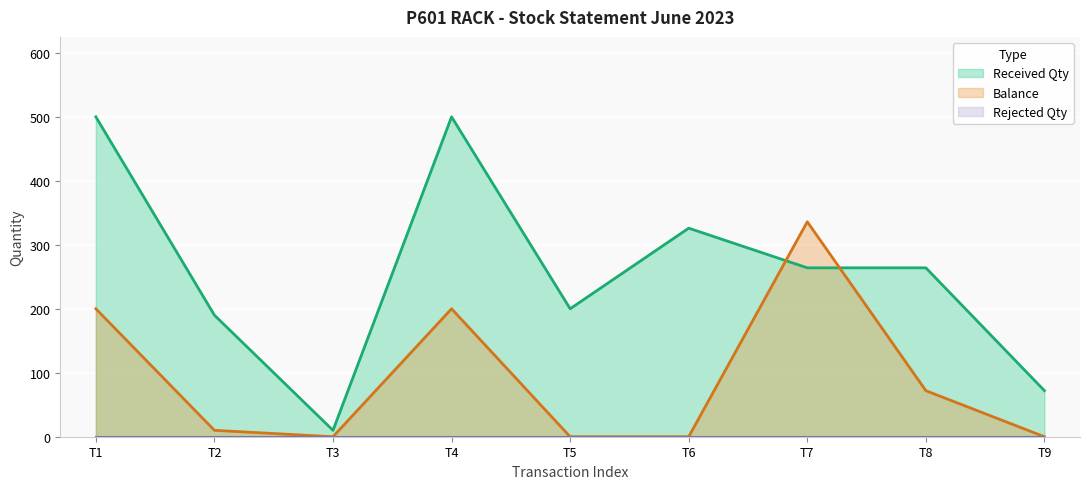

Where is the first local minimum for Received Qty?

T3